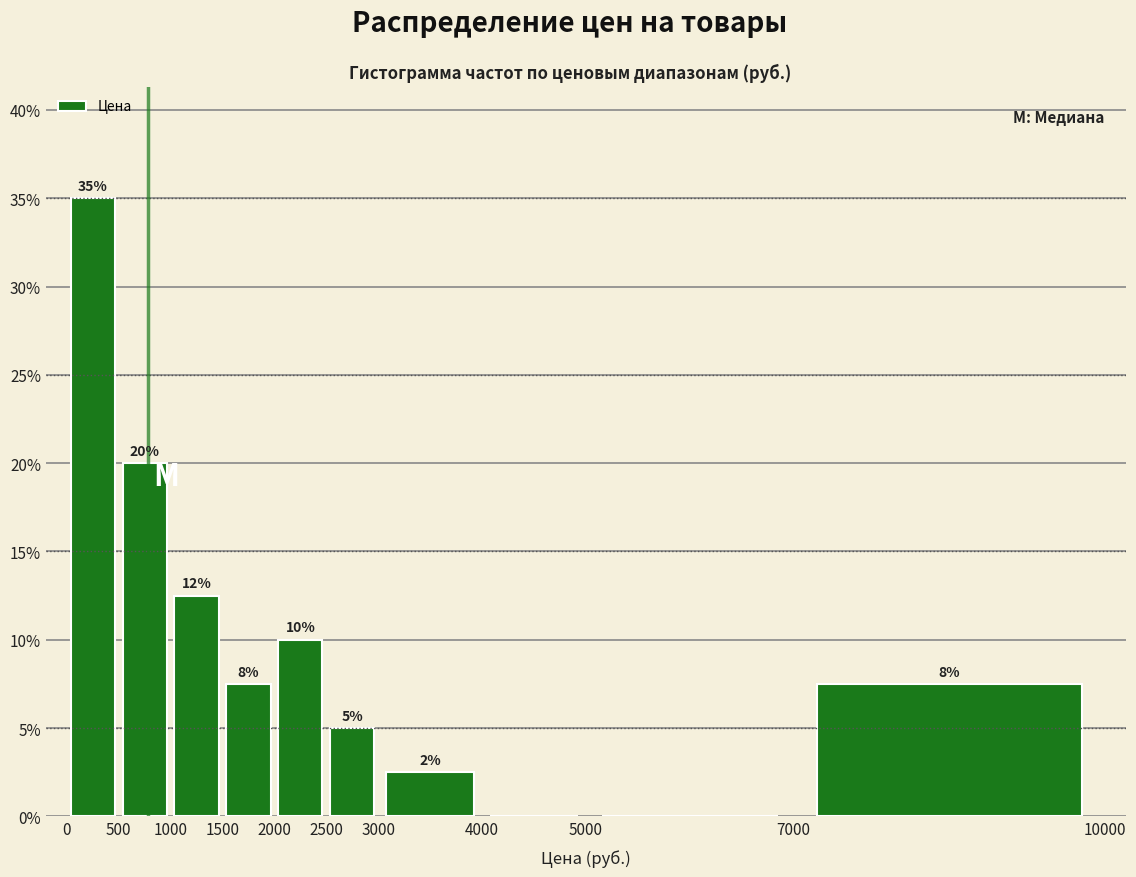

Which range on the x-axis has the tallest bar?

0 to 500